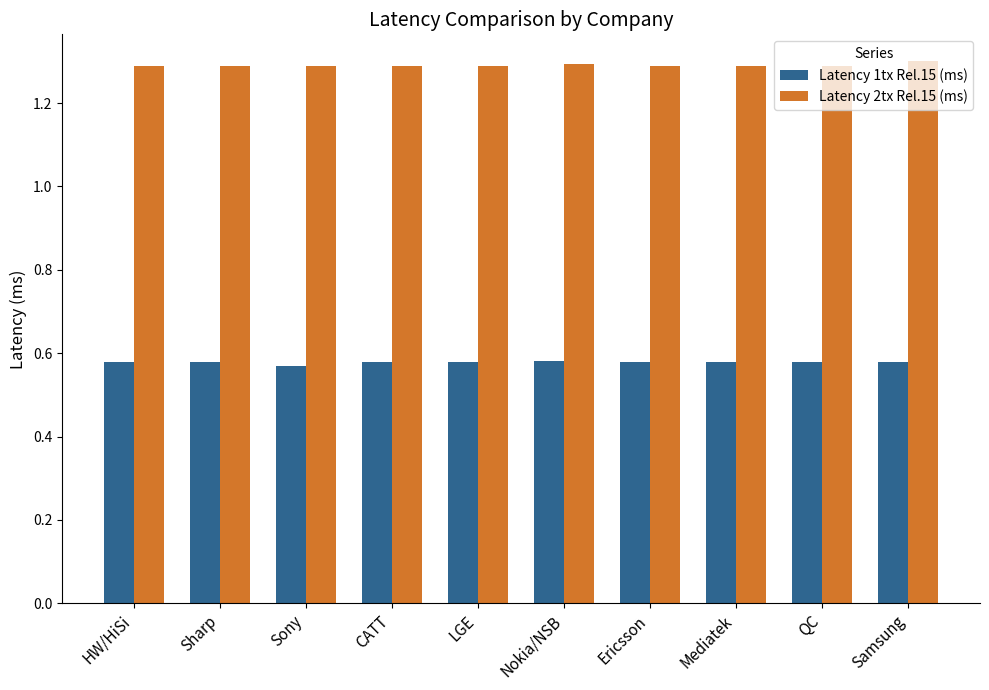

The Latency 2tx Rel.15 (ms) series shows 2.2 at Samsung. True or false?

False